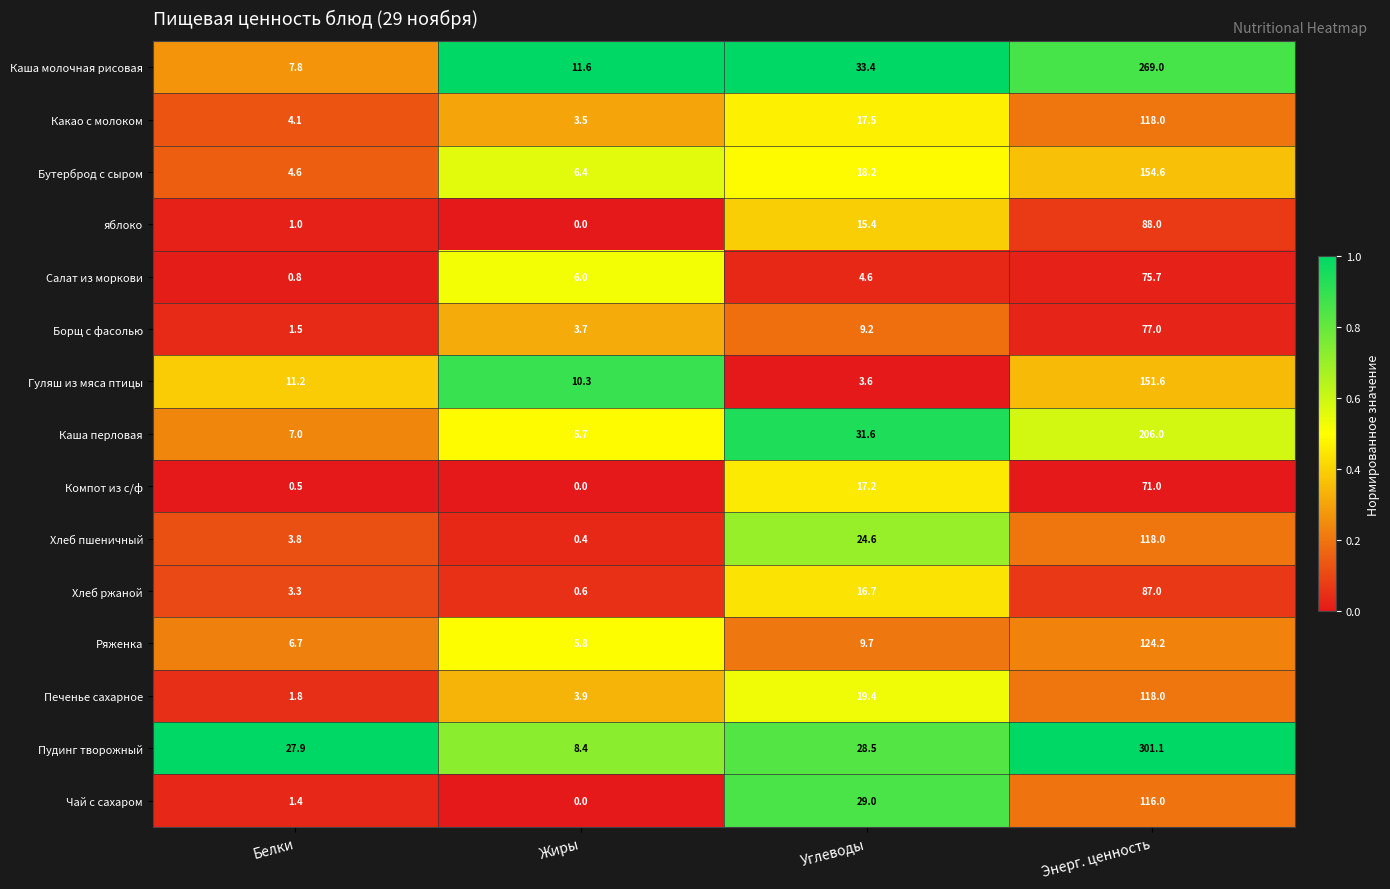

List the labels in order of Компот из с/ф value, smallest first.

Жиры, Белки, Углеводы, Энерг. ценность